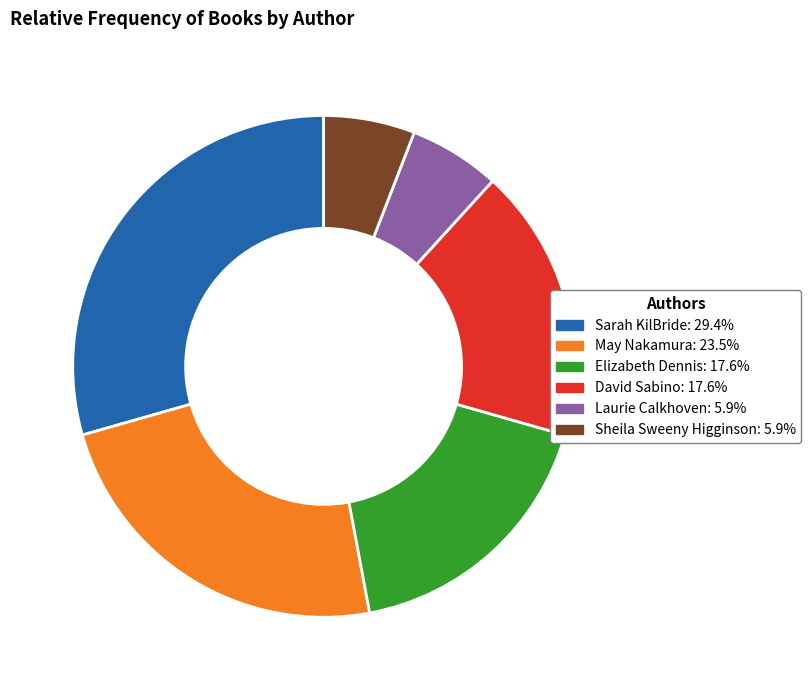

Does any single category account for the majority?

No